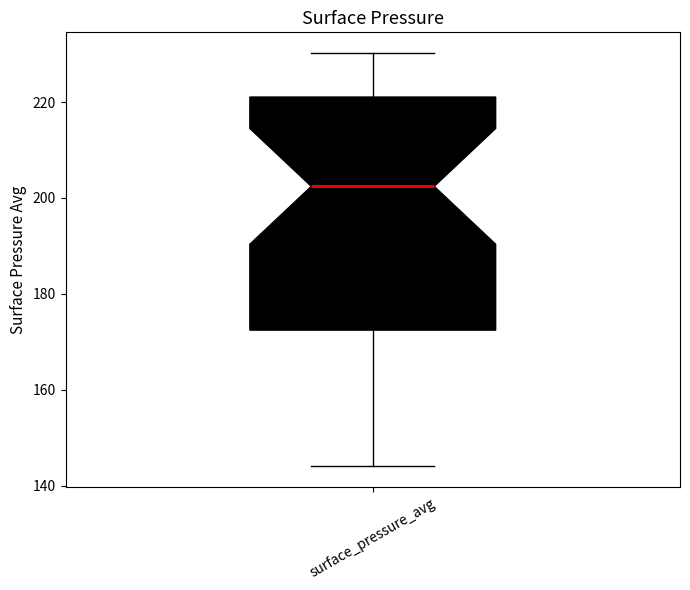

Read this box plot against the y-axis: the position of the median line, the range covered by the box, and the ends of both whiskers. The values are not printed on the chart, so give them approximately, as read against the axis.

median 202, box 172 to 222, whiskers 144 to 230